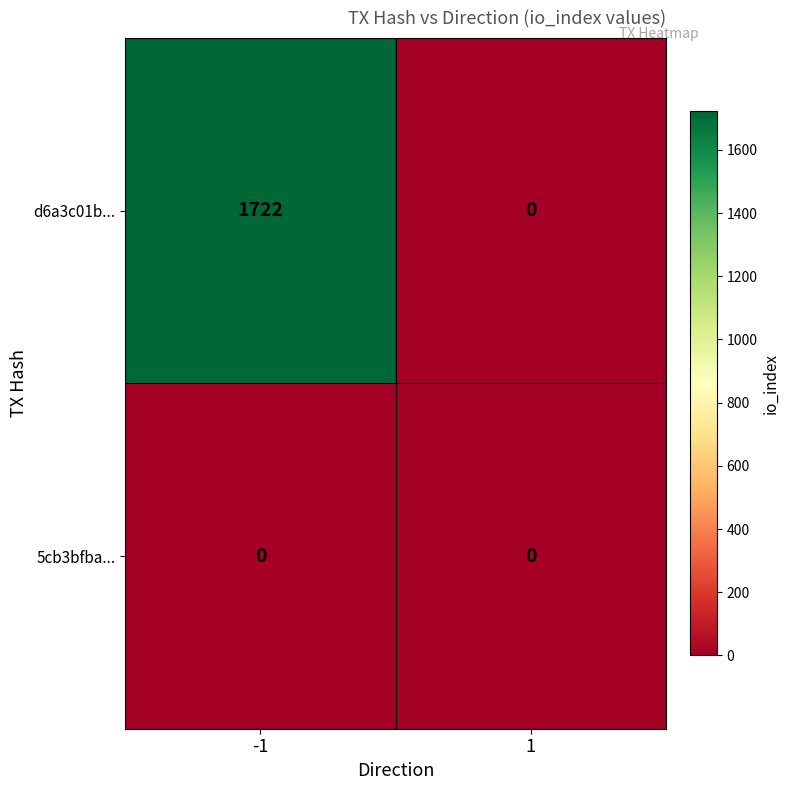

At which category is the sum across all series the highest?

-1